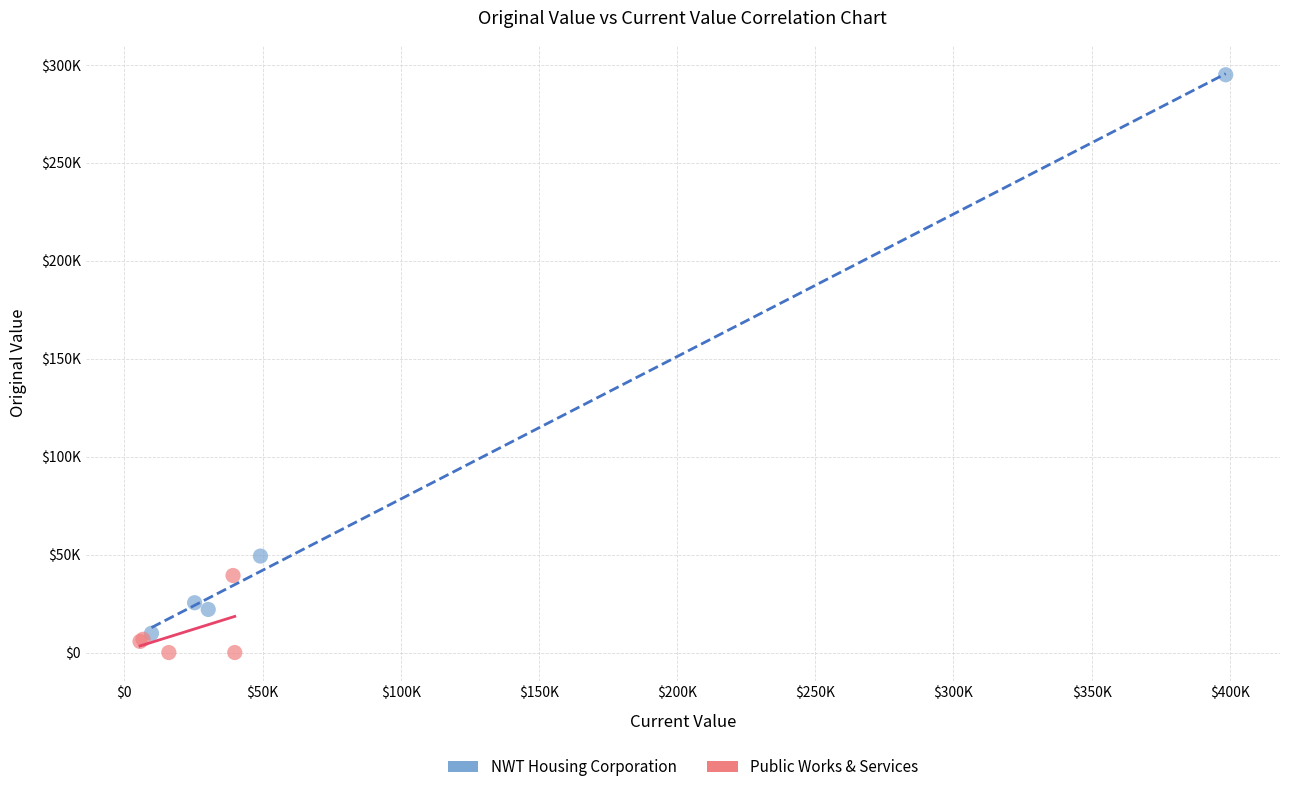

What are all the series names shown in the legend?

NWT Housing Corporation, Public Works & Services